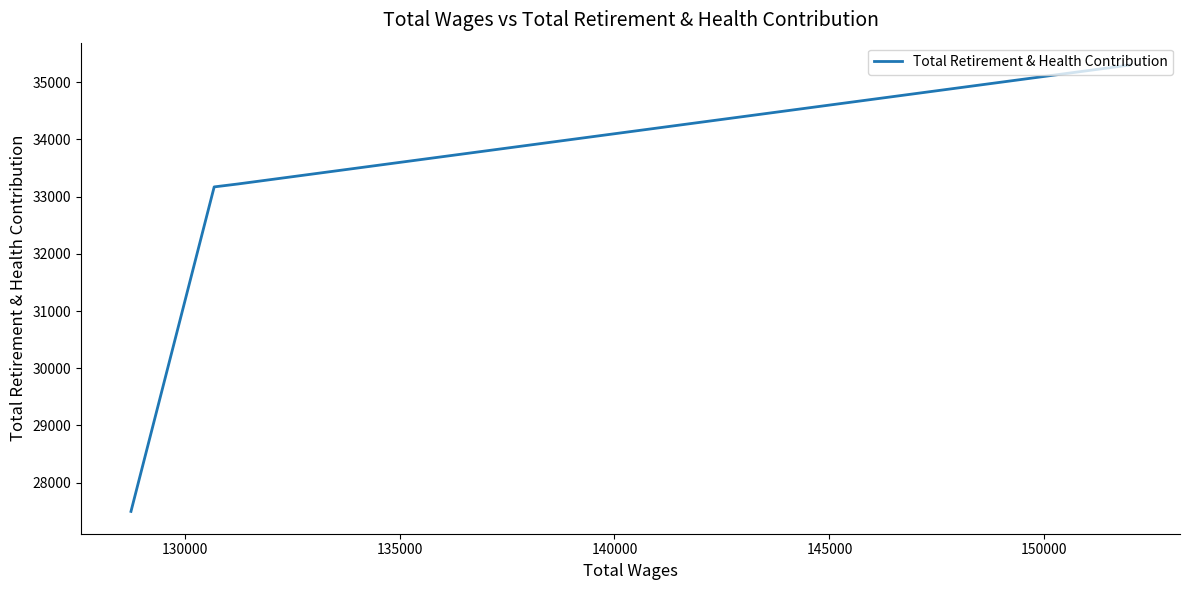

How many data points are above 33221?

1